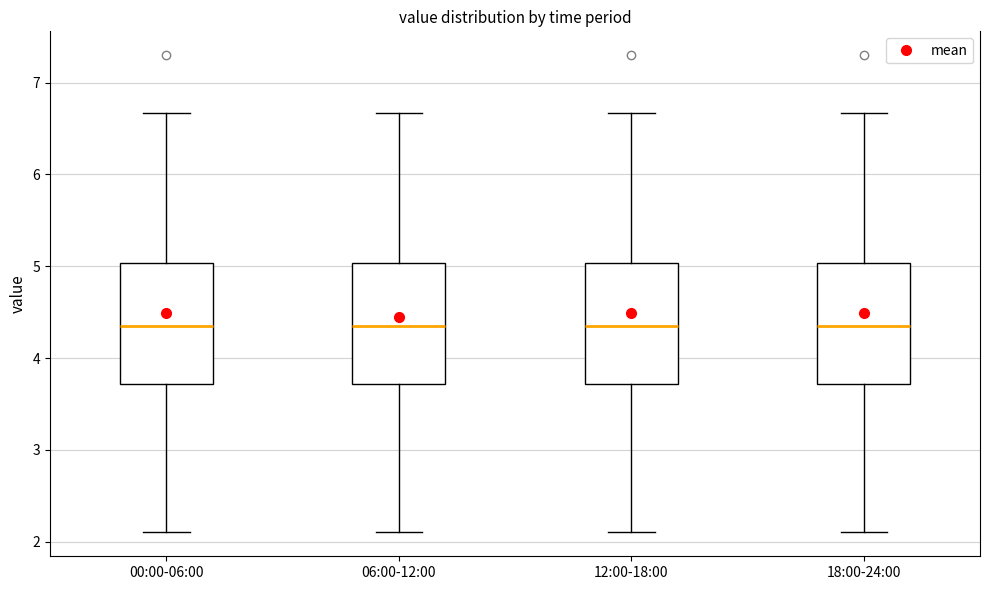

Reading left to right, transcribe this box plot: for each box, give where its median line is, the range the box spans, and where its two whiskers end, as read against the y-axis. The values are not printed on the chart, so give them approximately, as read against the axis.

00:00-06:00: median 4.4, box 3.7 to 5.0, whiskers 2.1 to 6.7
06:00-12:00: median 4.4, box 3.7 to 5.0, whiskers 2.1 to 6.7
12:00-18:00: median 4.4, box 3.7 to 5.0, whiskers 2.1 to 6.7
18:00-24:00: median 4.4, box 3.7 to 5.0, whiskers 2.1 to 6.7